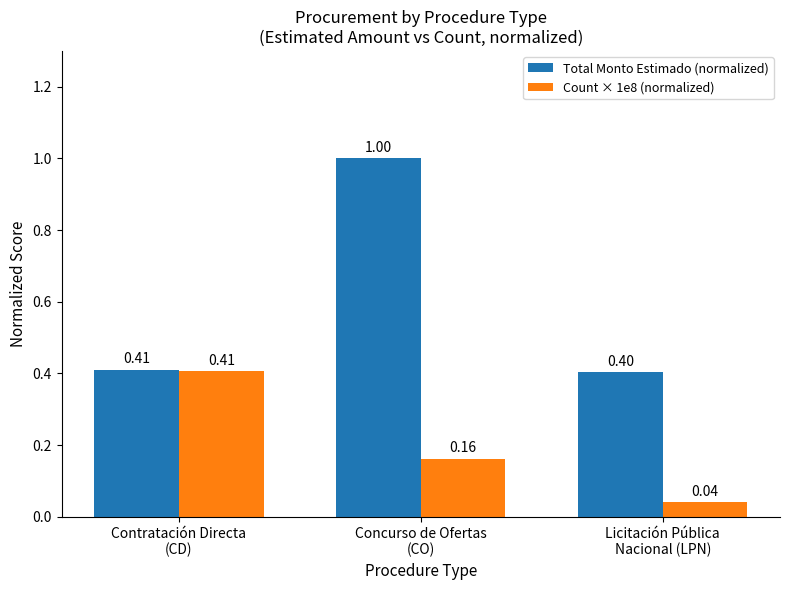

What is the difference between the maximum and minimum values in the Total Monto Estimado (normalized) series?

0.6